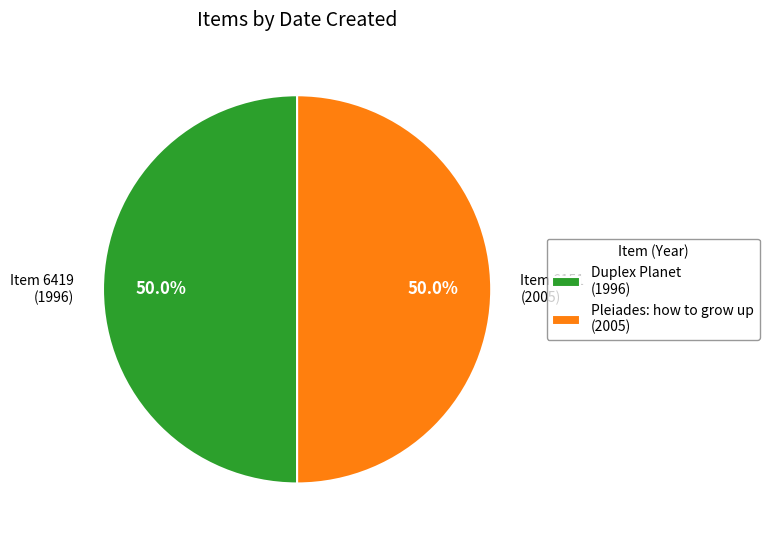

To the nearest percent, what is the average slice percentage?

50%